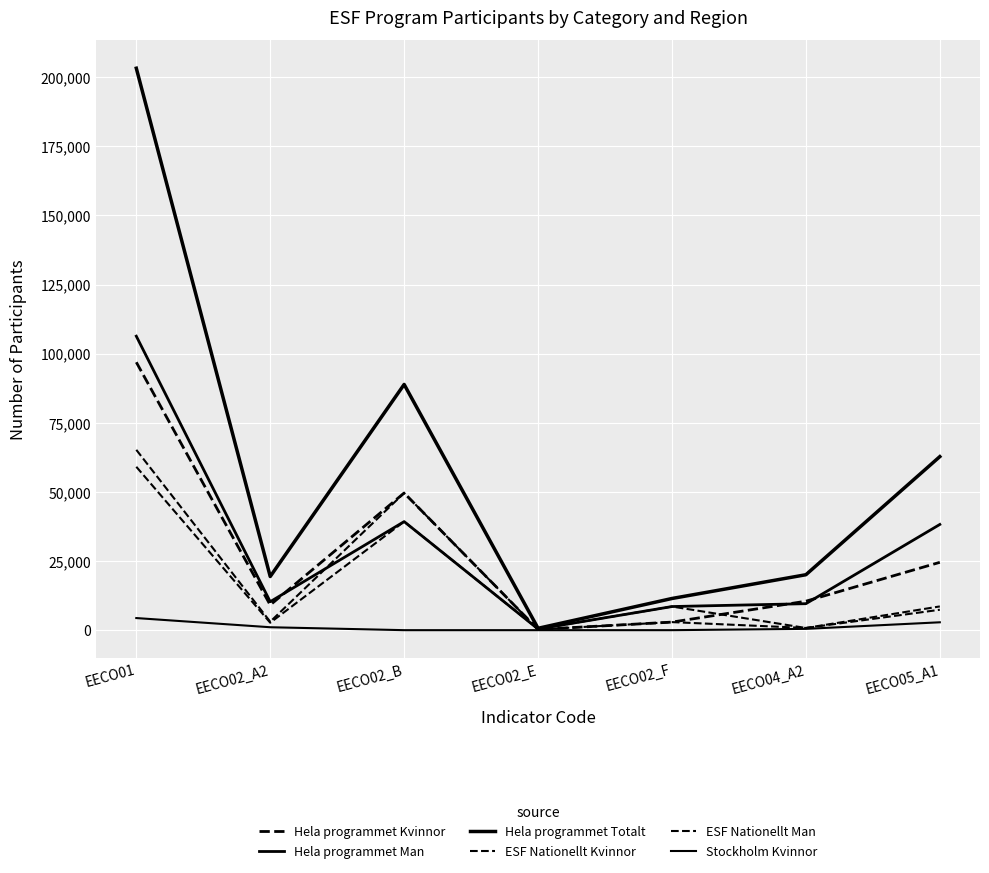

True or false: ESF Nationellt Kvinnor and Hela programmet Man intersect in this chart.

True